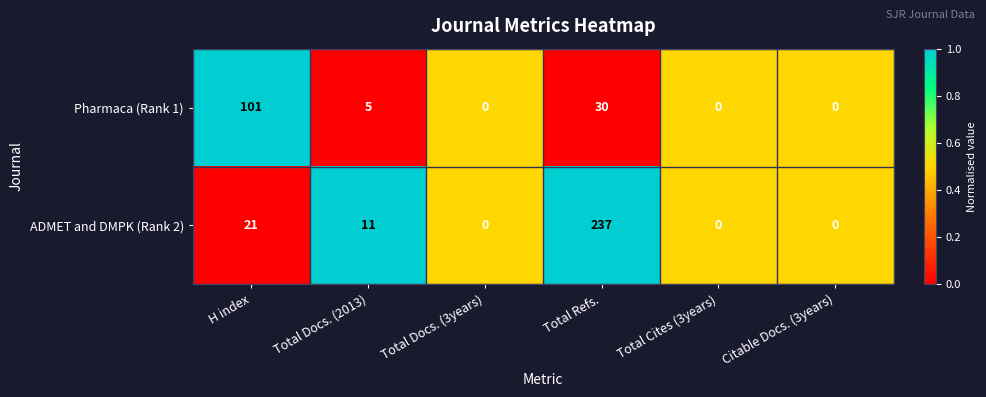

At which label does ADMET and DMPK (Rank 2) first exceed 11?

H index